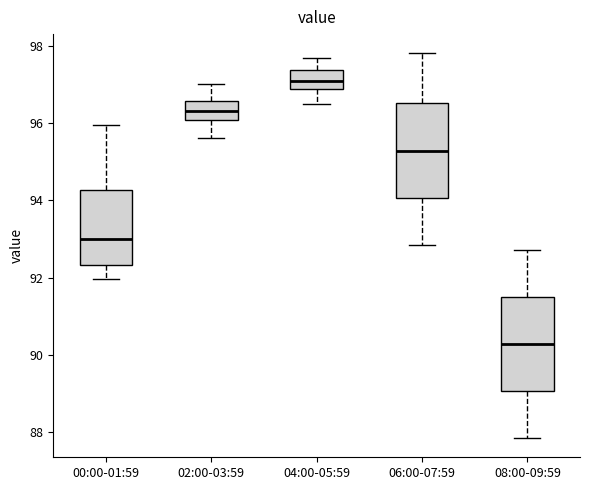

Reading left to right, transcribe this box plot: for each box, give where its median line is, the range the box spans, and where its two whiskers end, as read against the y-axis. The values are not printed on the chart, so give them approximately, as read against the axis.

00:00-01:59: median 93.0, box 92.4 to 94.2, whiskers 92.0 to 96.0
02:00-03:59: median 96.4, box 96.0 to 96.6, whiskers 95.6 to 97.0
04:00-05:59: median 97.0, box 96.8 to 97.4, whiskers 96.6 to 97.6
06:00-07:59: median 95.2, box 94.0 to 96.6, whiskers 92.8 to 97.8
08:00-09:59: median 90.2, box 89.0 to 91.6, whiskers 87.8 to 92.8